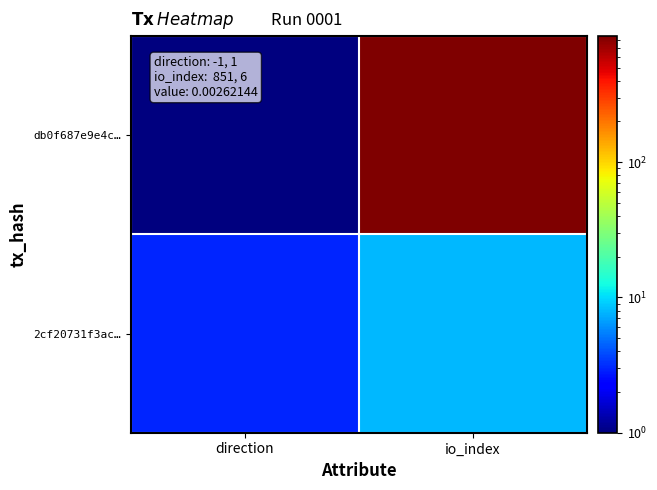

Reading left to right, list all the values displayed in this chart.

db0f687e9e4c…: direction=1	io_index=853
2cf20731f3ac…: direction=3	io_index=8